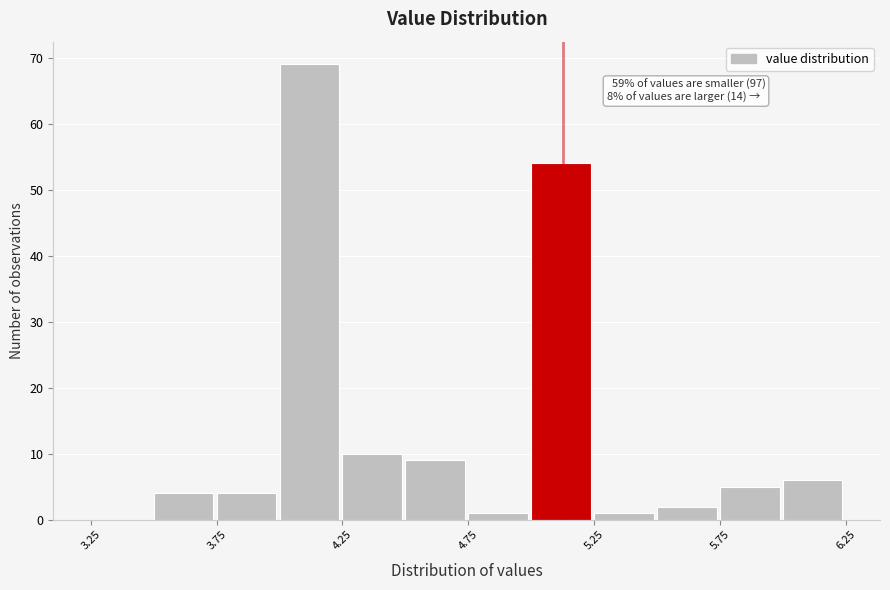

Which range on the x-axis has the tallest bar?

4.00 to 4.25